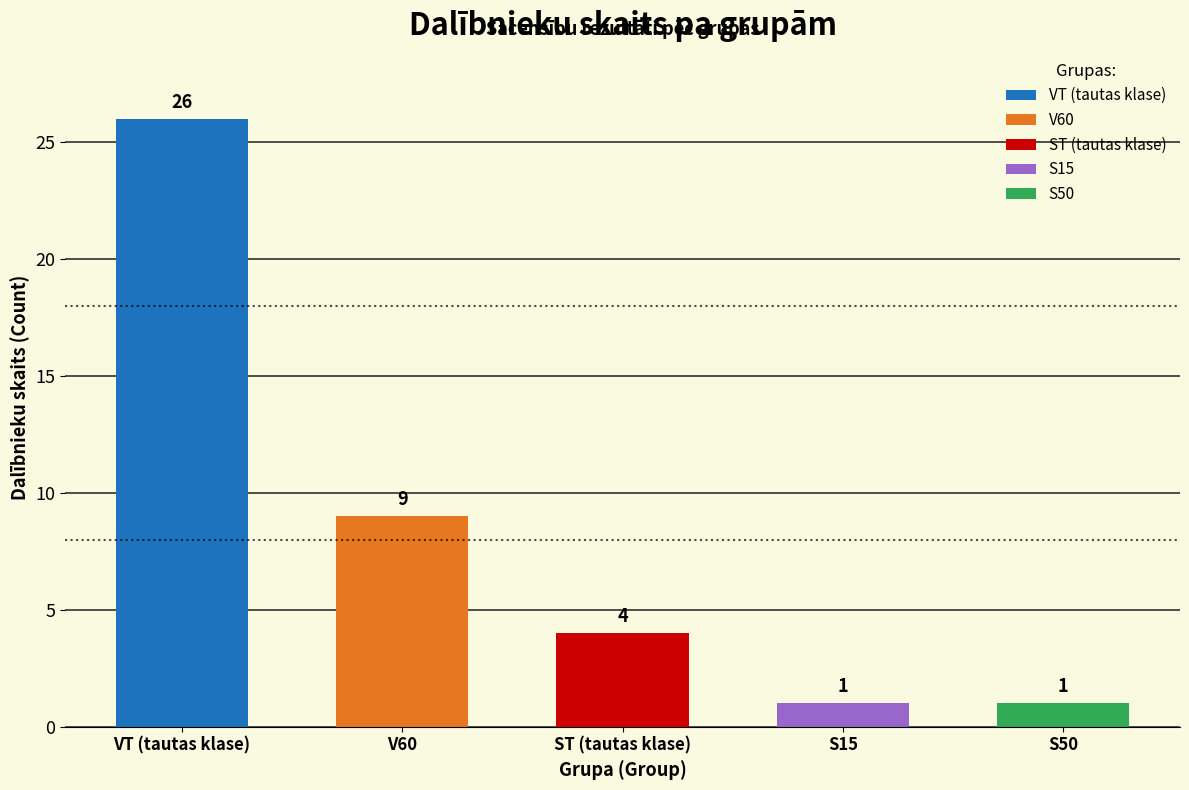

What is the lowest value of the S15 series?

1